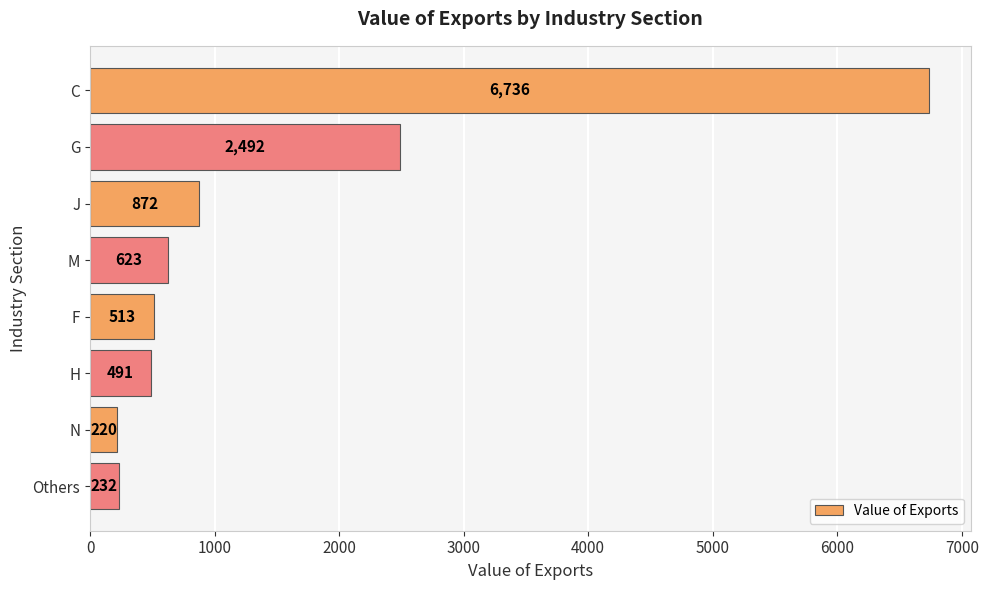

The value at J is 1437. True or false?

False